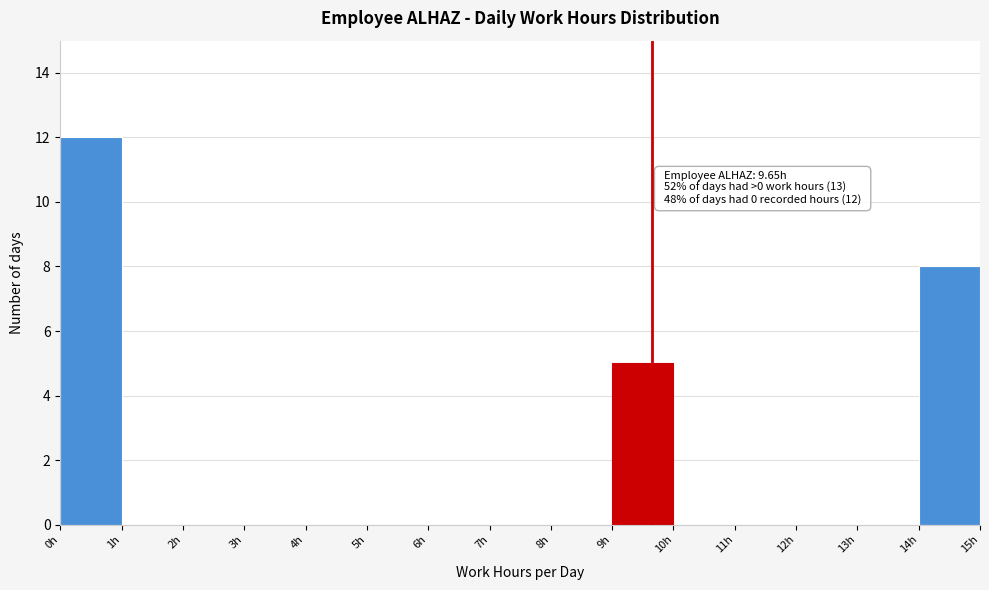

Which range on the x-axis has the tallest bar?

0 to 1